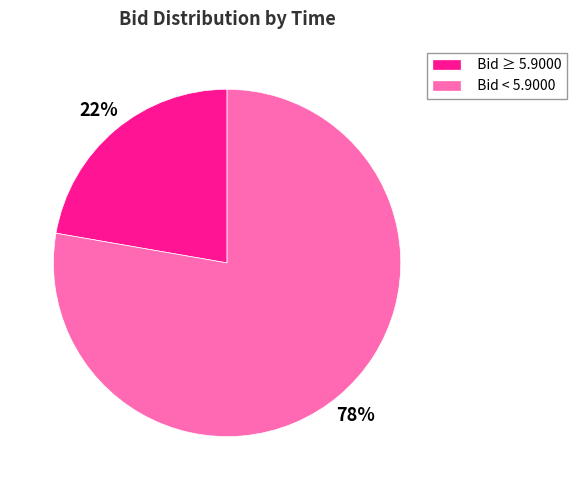

Is there a majority slice in this chart?

Yes